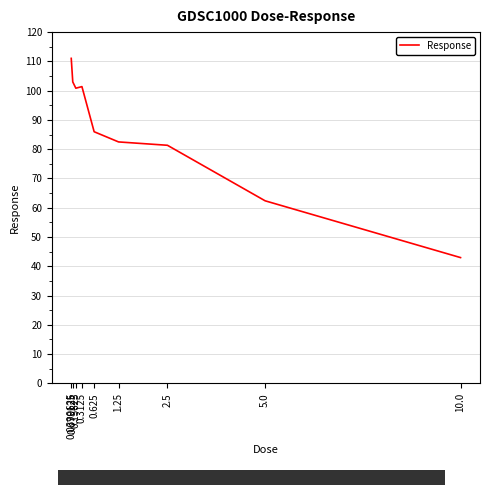

At which category does the chart reach its peak across all series?

0.0390625